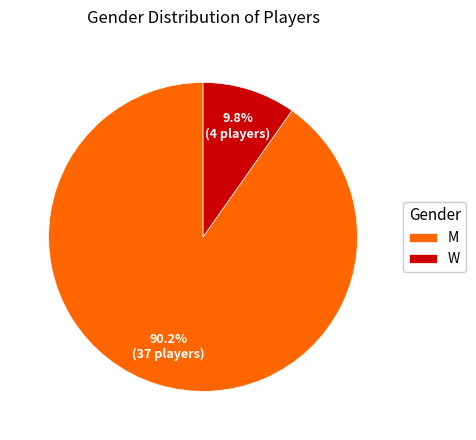

What is the ratio of the value at M to the value at W?

9.2